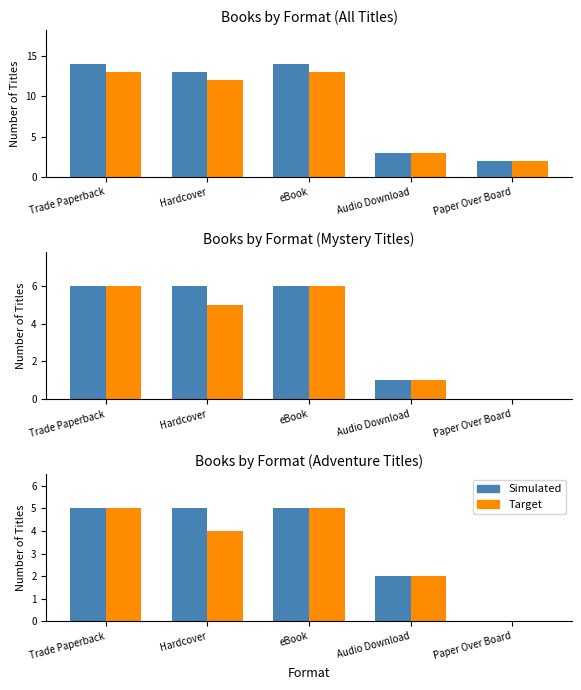

Read the Simulated value at Trade Paperback.

5